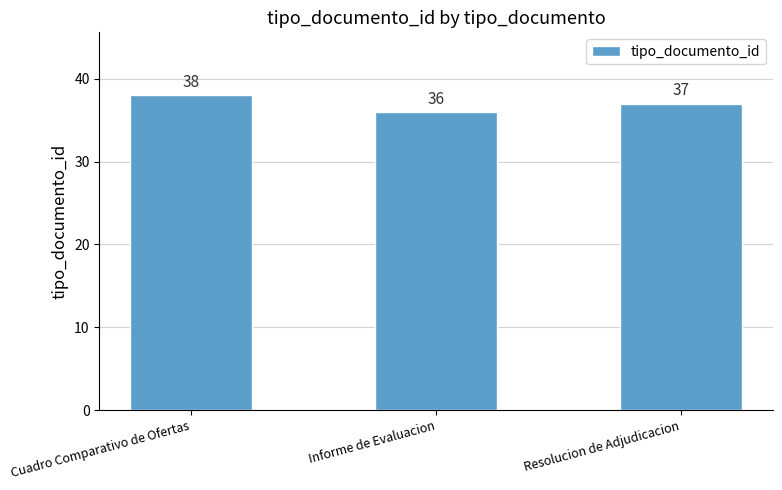

Are the bars grouped side by side (vs. stacked)?

No